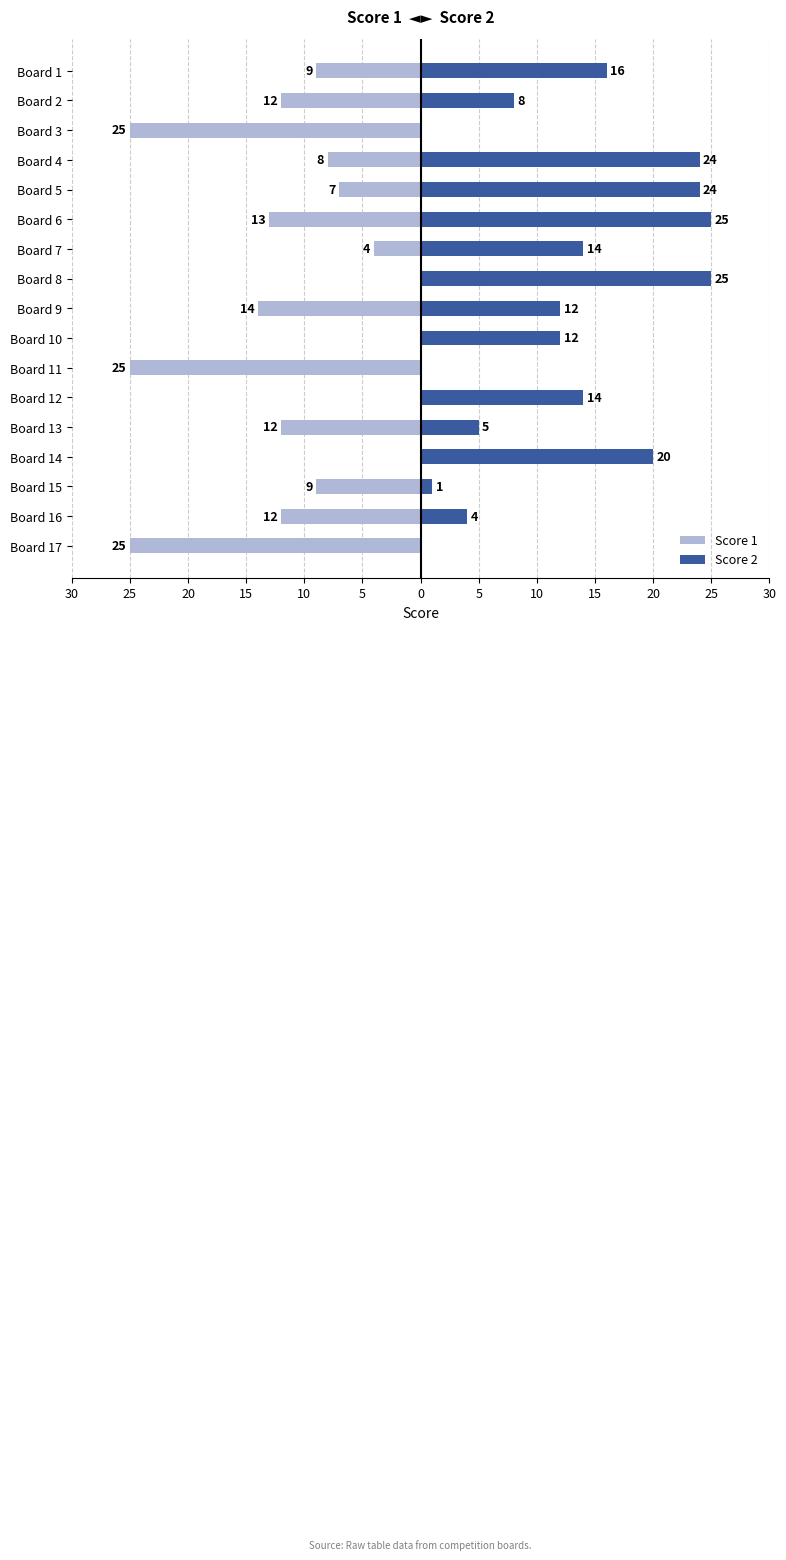

What is the value of the Score 2 bar at the 4th from the left?

24